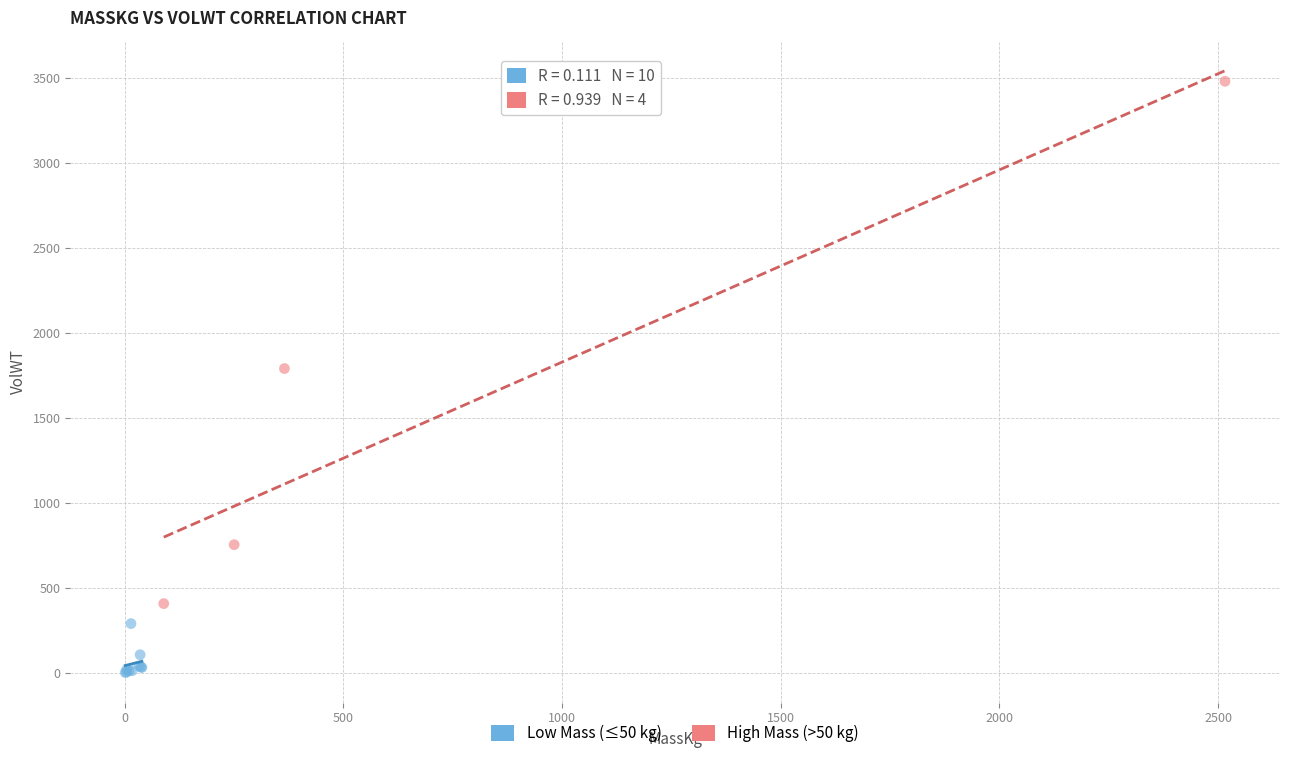

Which series reaches the minimum Y coordinate?

Low Mass (≤50 kg)